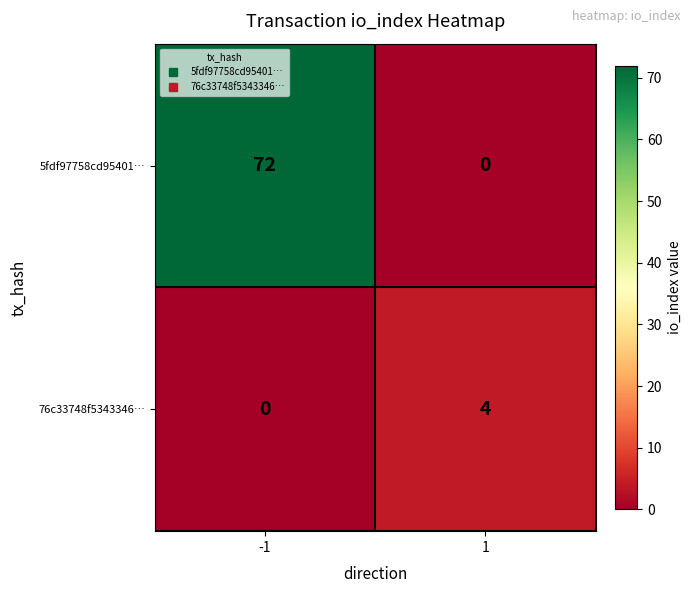

True or false: 76c33748f5343346… has a value of -2 at -1.

False